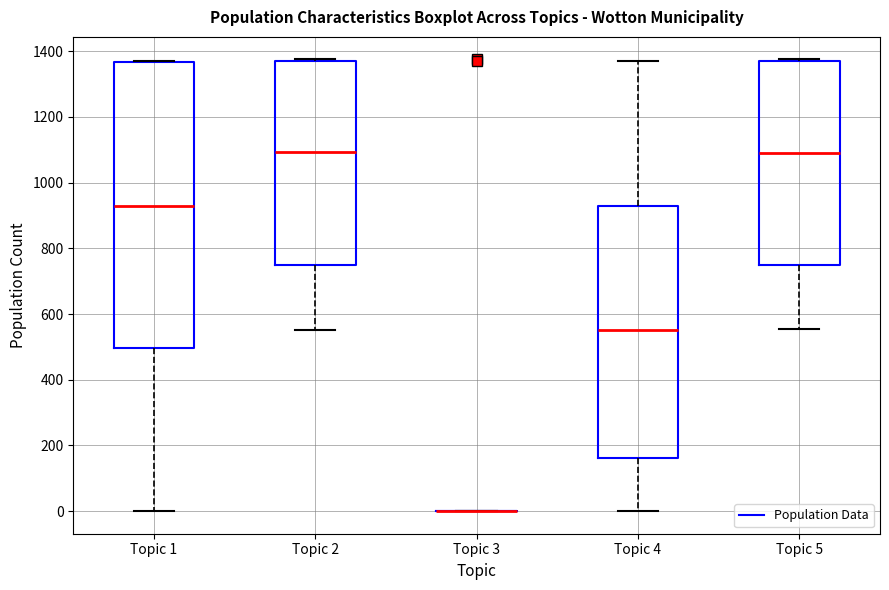

Reading left to right, transcribe this box plot: for each box, give where its median line is, the range the box spans, and where its two whiskers end, as read against the y-axis. The values are not printed on the chart, so give them approximately, as read against the axis.

Topic 1: median 920, box 500 to 1360, whiskers 0 to 1380
Topic 2: median 1100, box 760 to 1380, whiskers 560 to 1380
Topic 3: box collapsed to a line at 0, whiskers 0 to 0
Topic 4: median 560, box 160 to 920, whiskers 0 to 1380
Topic 5: median 1100, box 760 to 1380, whiskers 560 to 1380